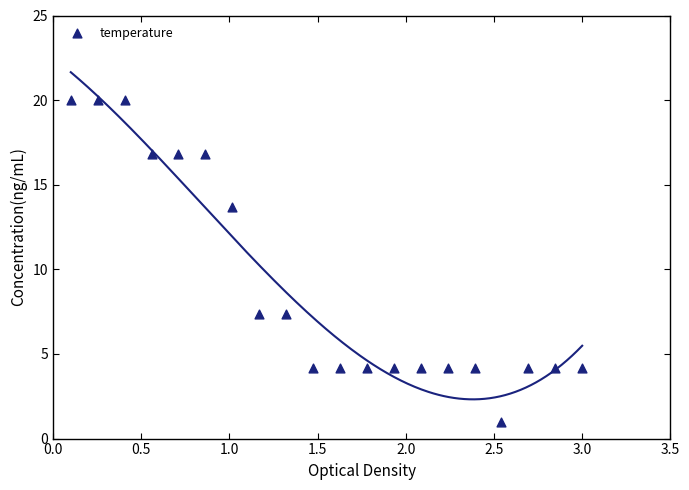

What is the range of X values (max minus min)?

2.9